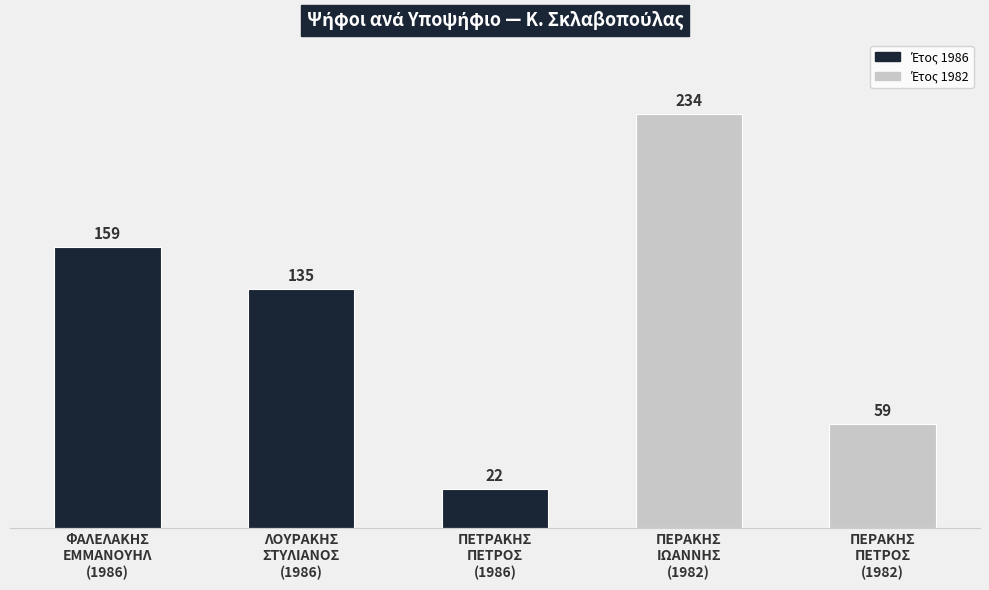

Where is the data nearest to the value 128?

ΛΟΥΡΑΚΗΣ
ΣΤΥΛΙΑΝΟΣ
(1986)